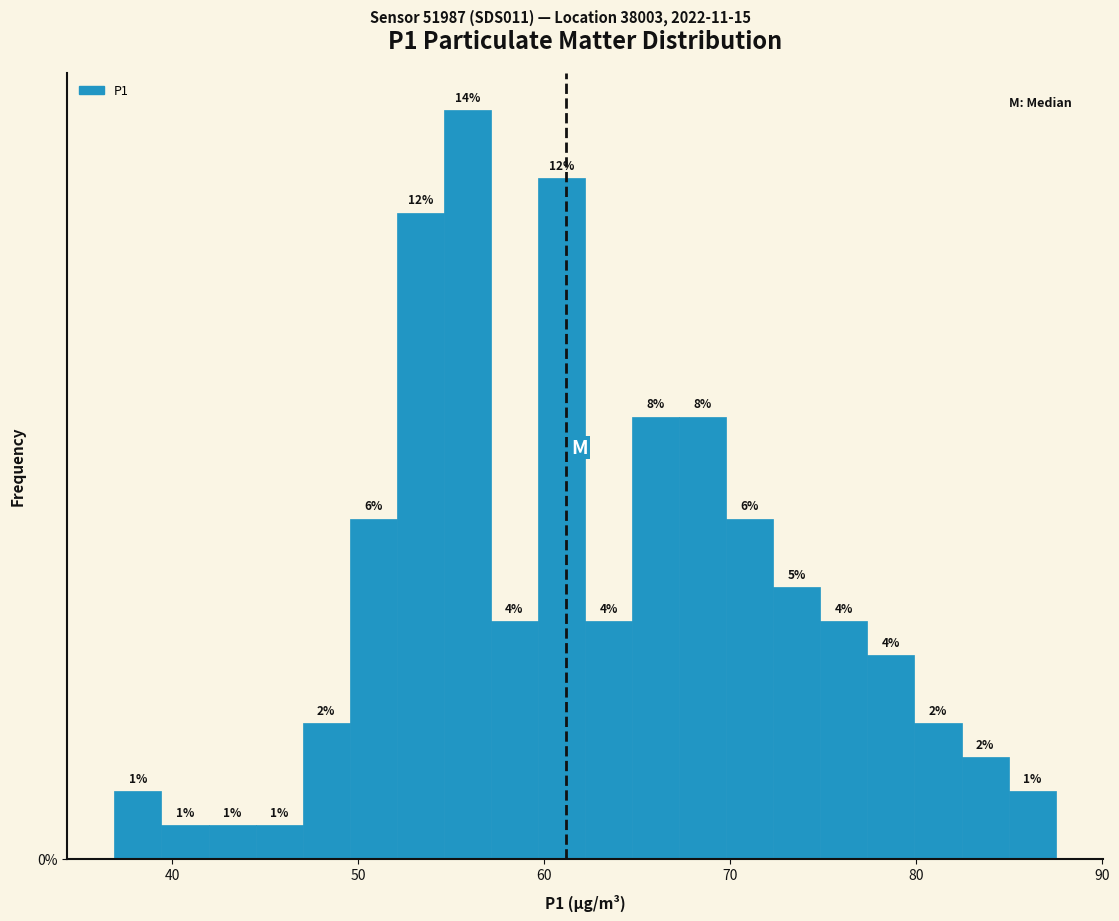

Read against the x-axis, roughly where is the centre of the tallest bar?

56